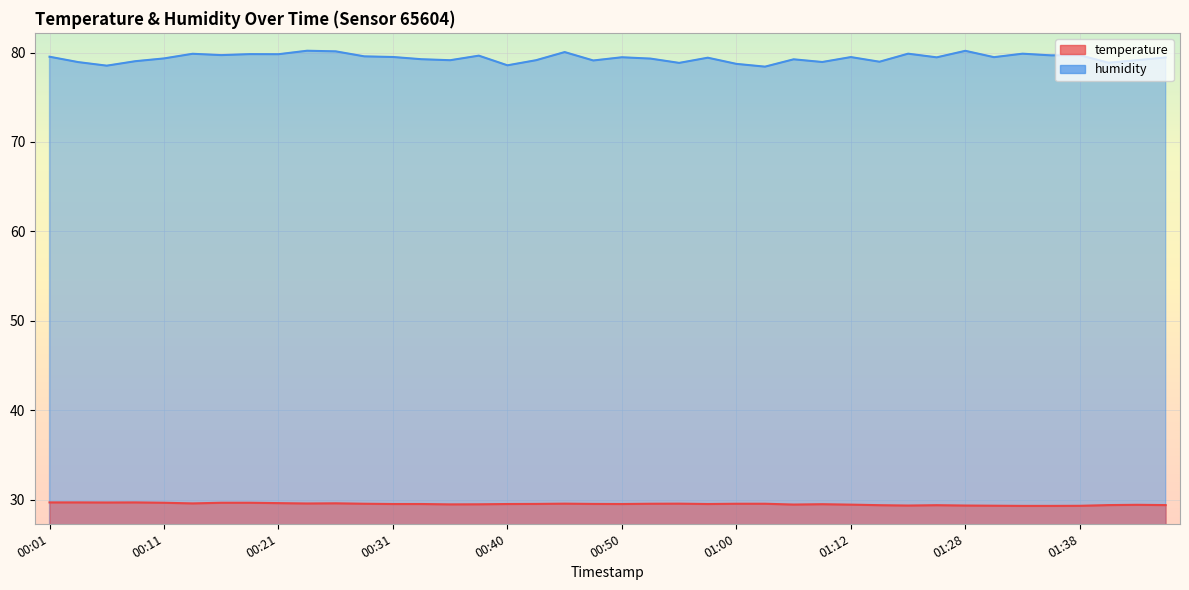

True or false: temperature and humidity cross at least once.

False